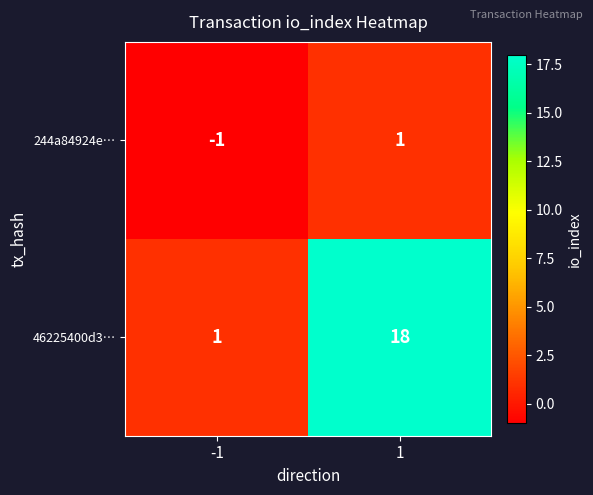

What is the difference between the highest and lowest values at -1?

2